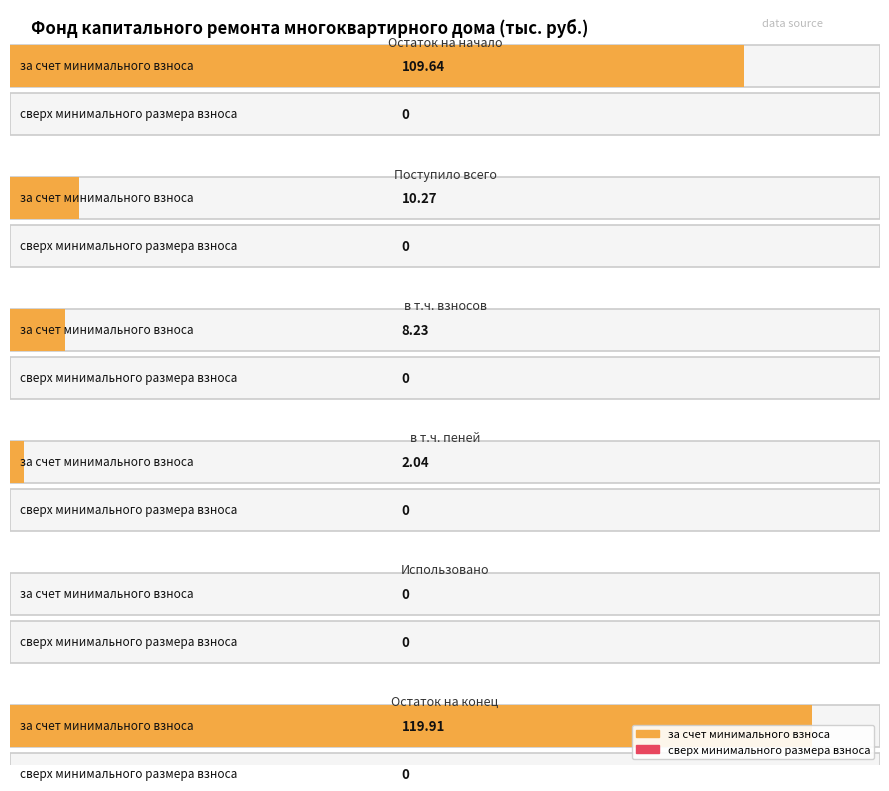

The за счет минимального взноса series shows 149.5 at Остаток на начало. True or false?

False